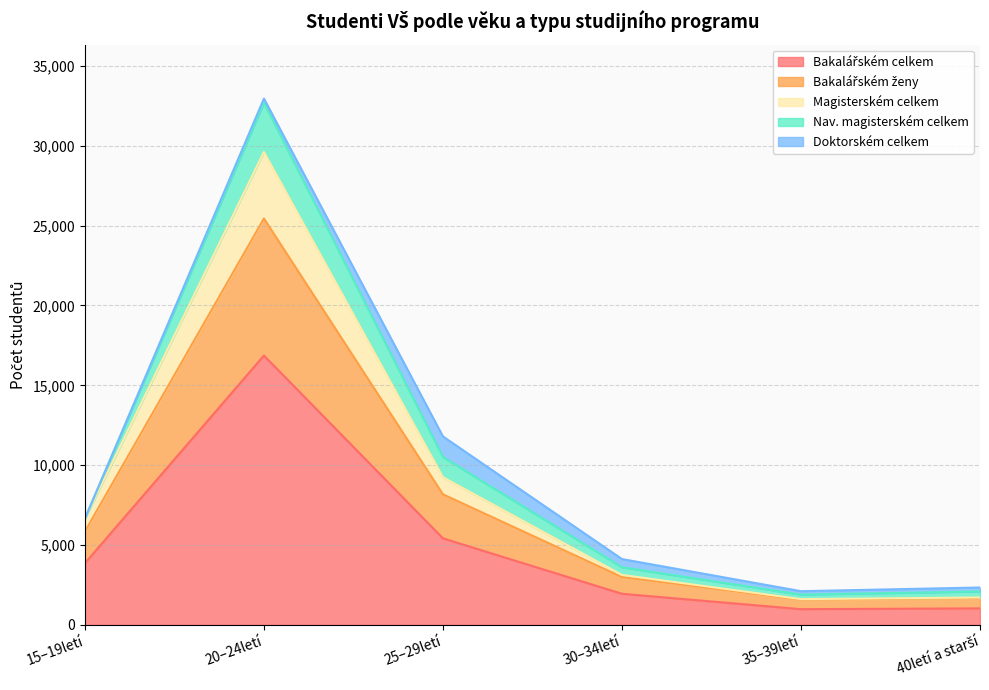

How many values in the Bakalářském celkem series exceed 3862?

2